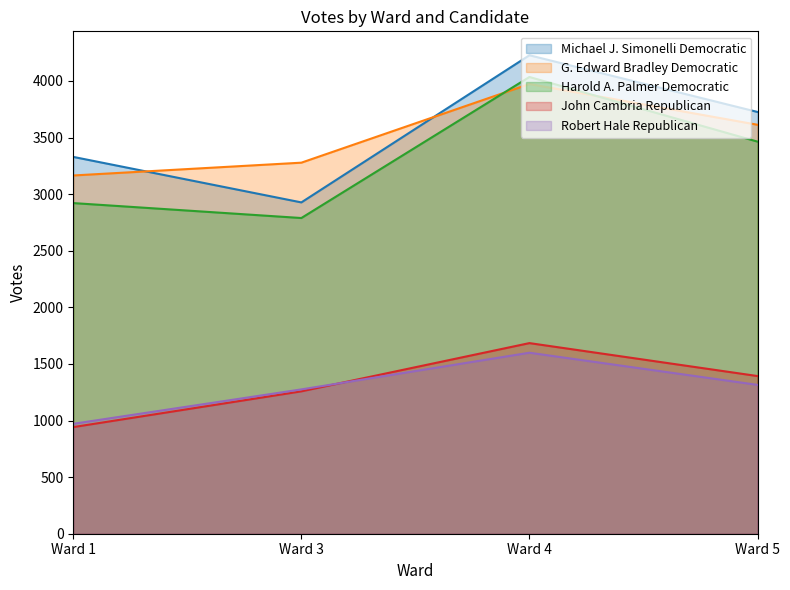

Rank the series by their maximum value, from lowest to highest.

Robert Hale Republican, John Cambria Republican, G. Edward Bradley Democratic, Harold A. Palmer Democratic, Michael J. Simonelli Democratic